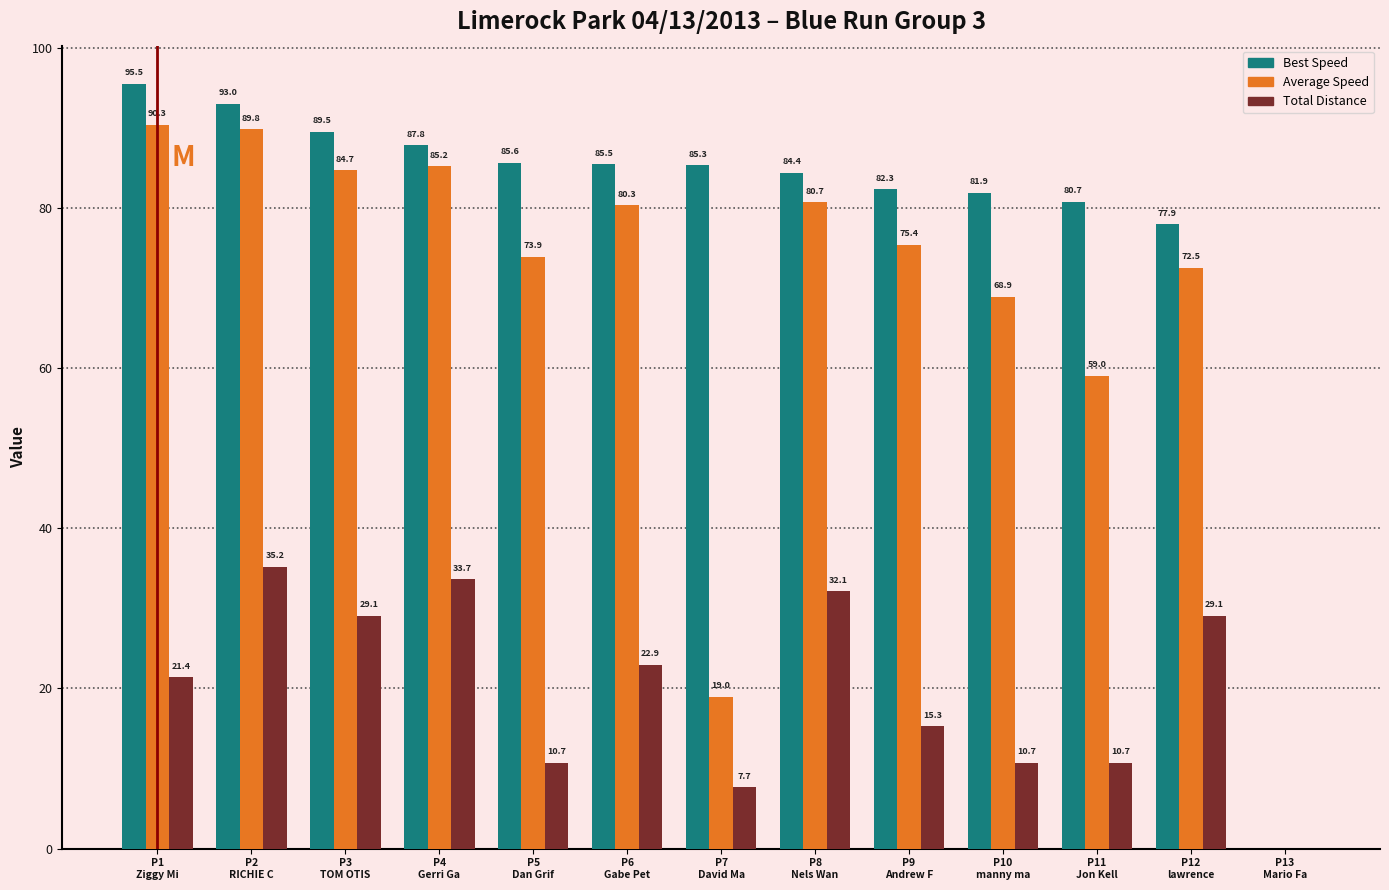

The Best Speed series shows 25.8 at P7
David Ma. True or false?

False